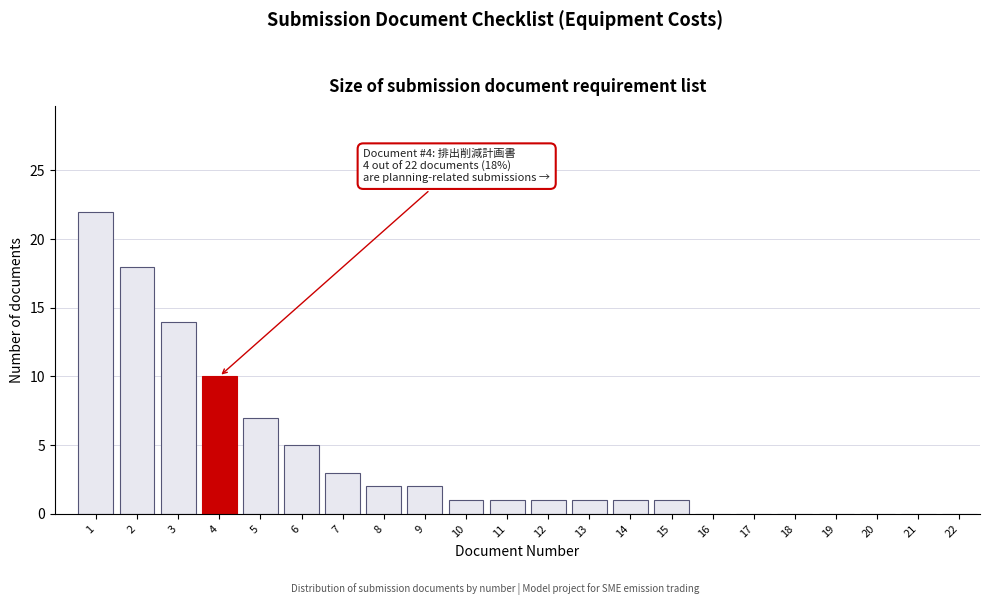

Reading left to right, list all the values displayed in this chart.

1=22	2=18	3=14	4=10	5=7	6=5	7=3	8=2	9=2	10=1	11=1	12=1	13=1	14=1	15=1	16=0	17=0	18=0	19=0	20=0	21=0	22=0